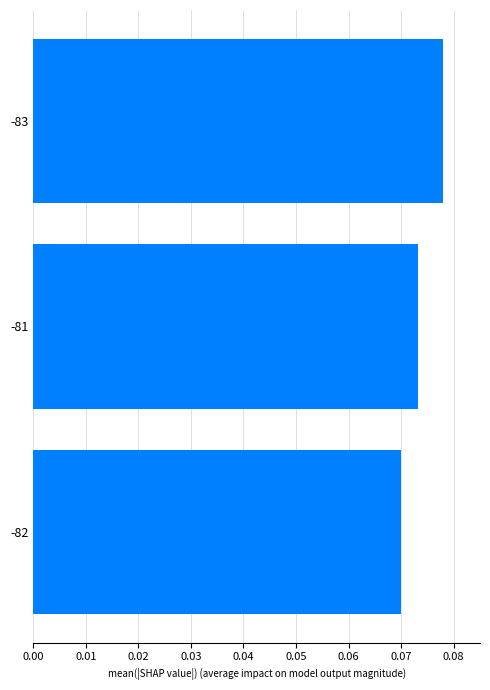

List the labels in order of value, largest first.

-83, -81, -82